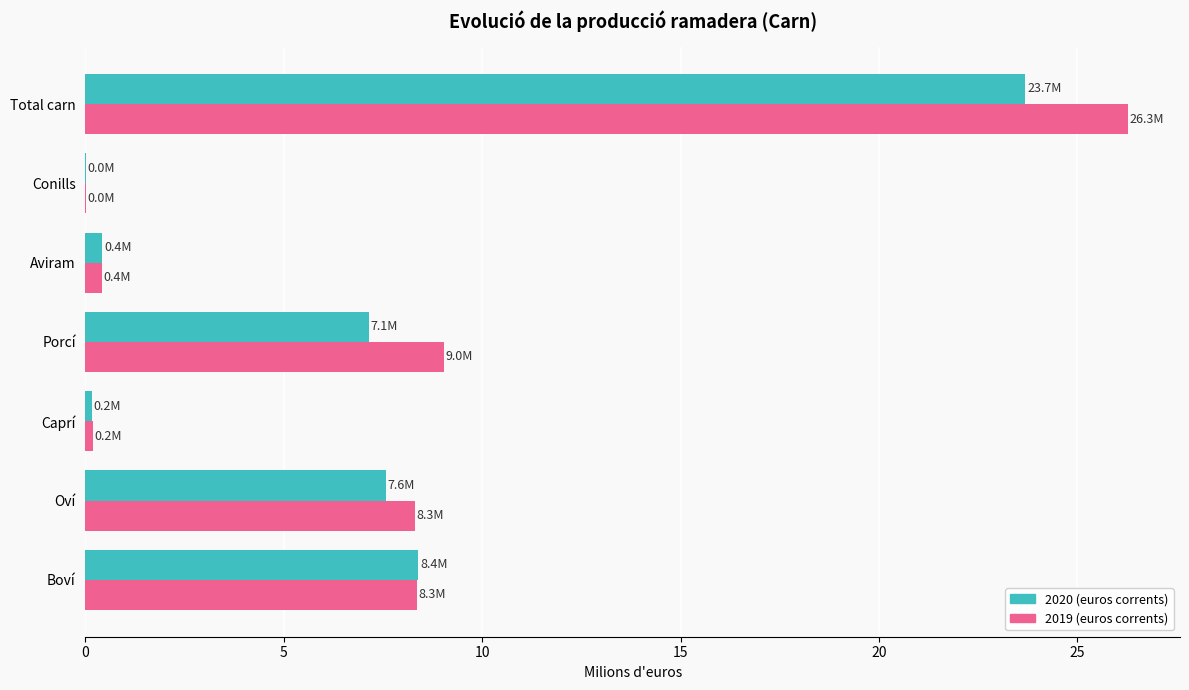

How many data points does each series have?

7